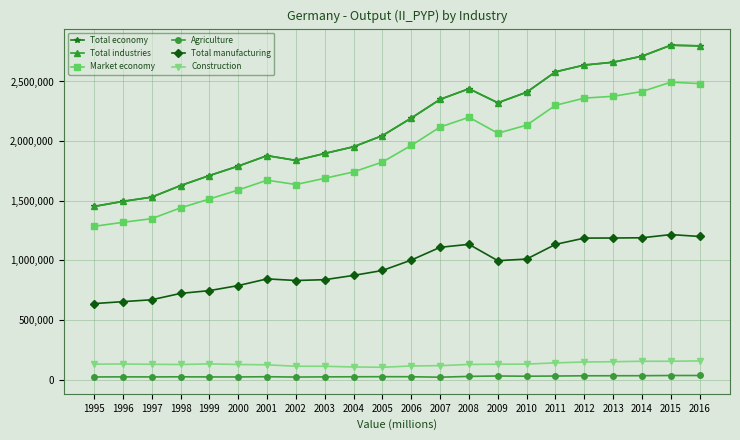

True or false: Market economy and Total industries cross at least once.

False